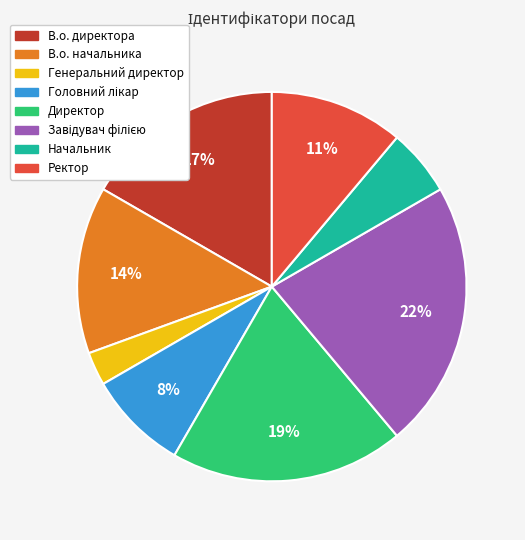

To the nearest percent, what portion does Директор represent?

19%